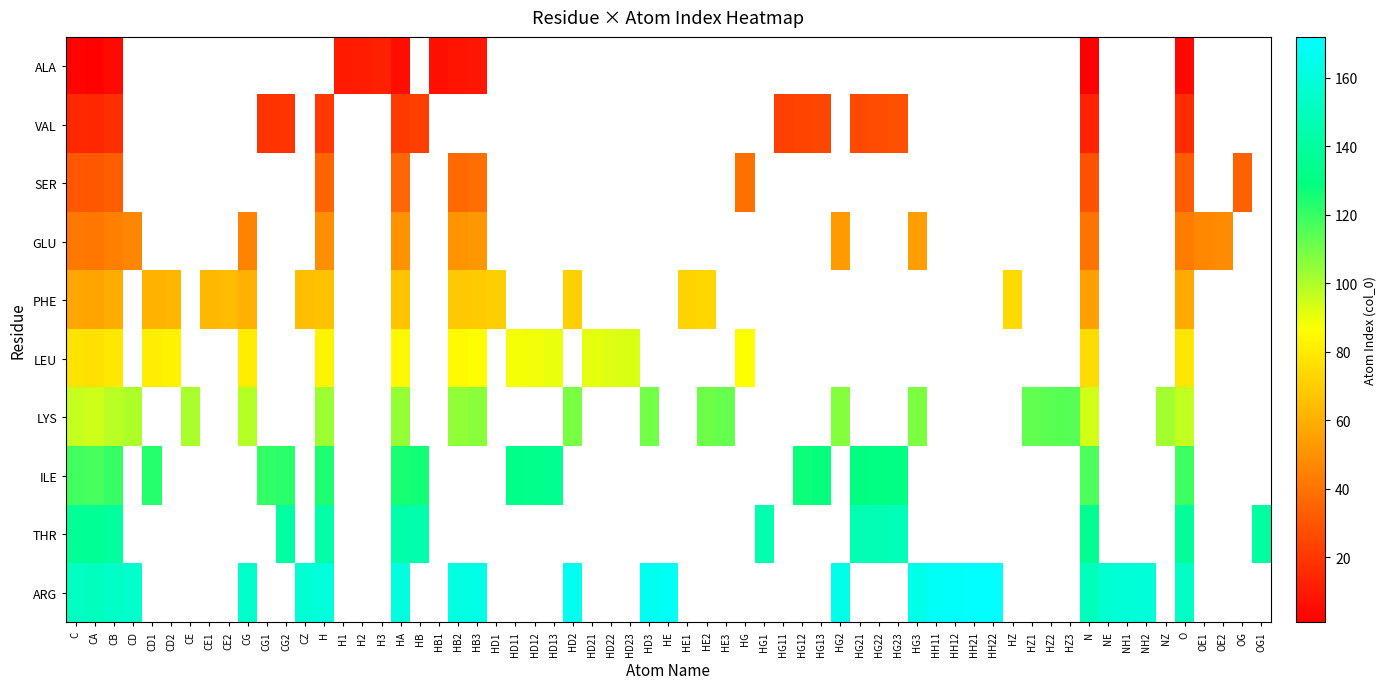

At which category is the sum across all series the highest?

HA